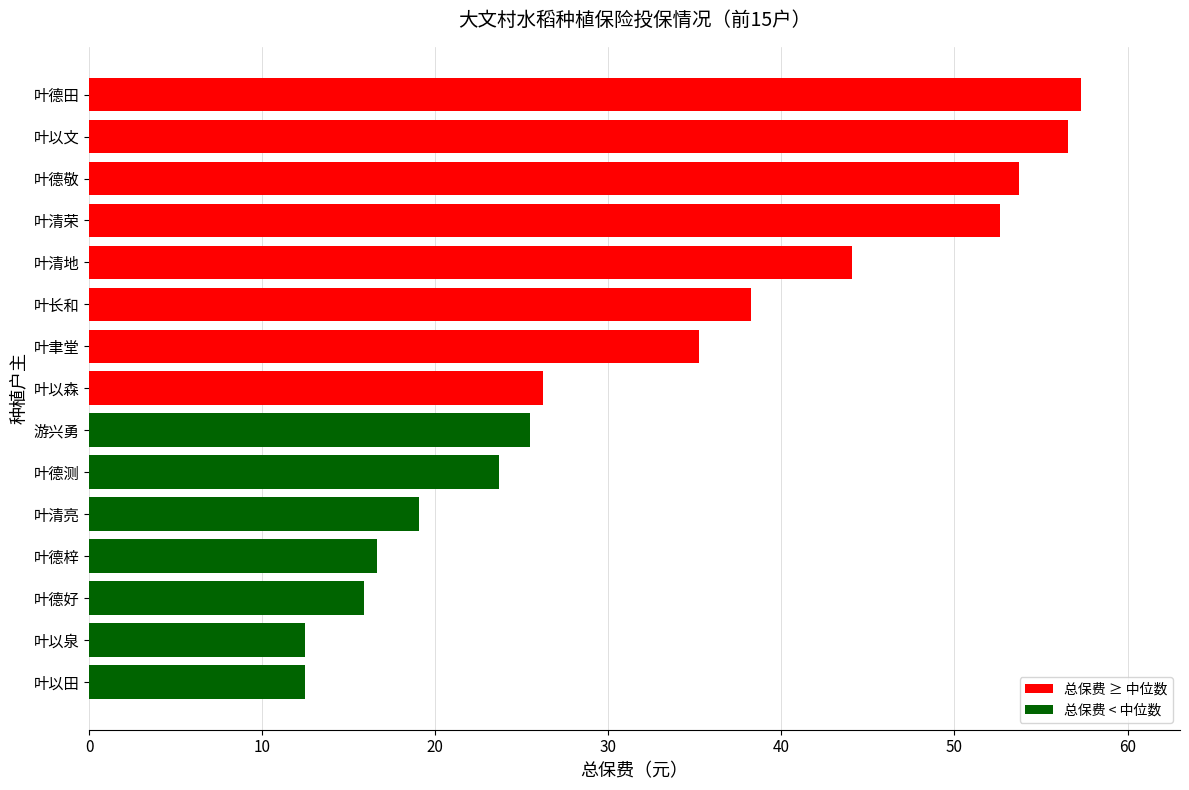

What is the difference between the second highest and minimum values?

44.1